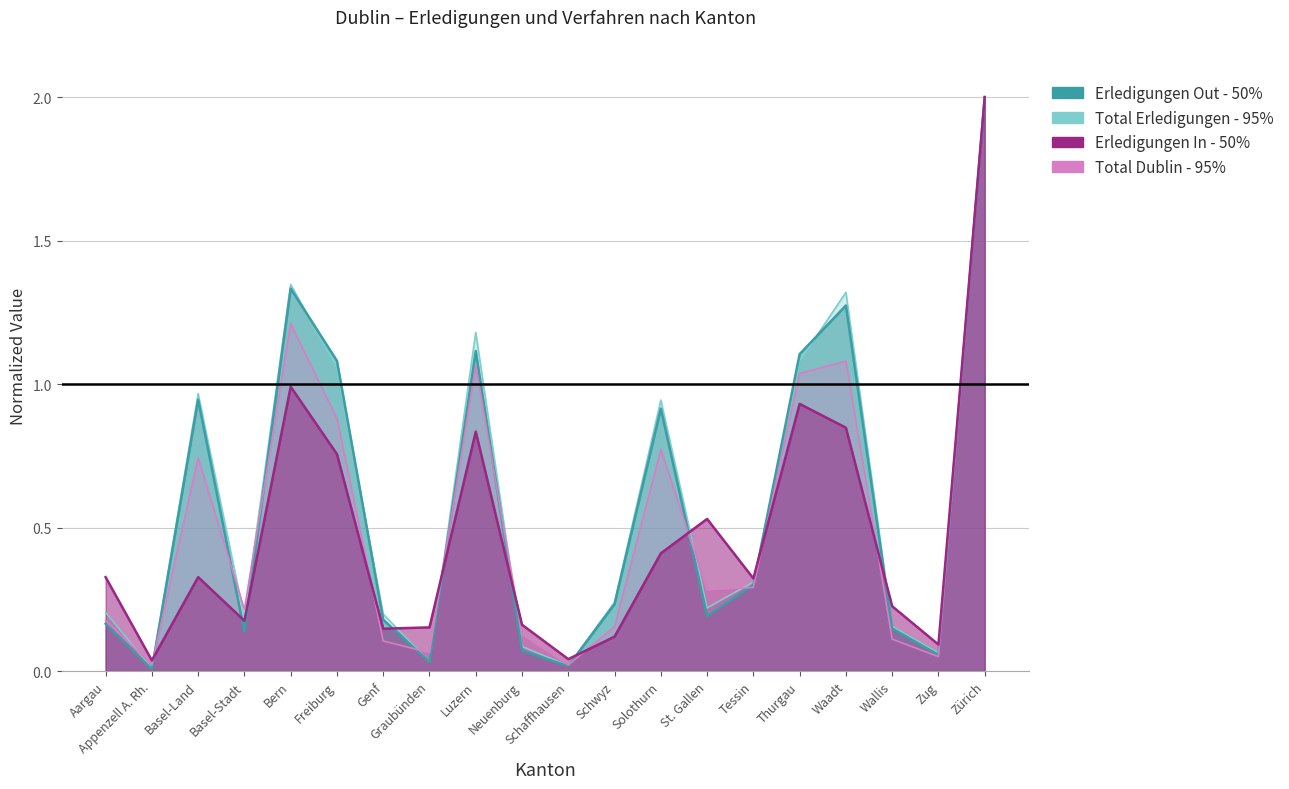

Between Luzern and Zug, which series saw the biggest shift?

Total Erledigungen